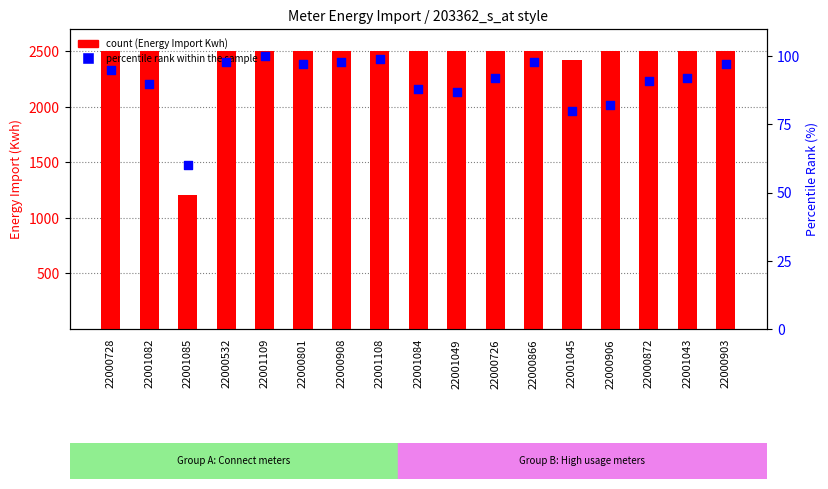

Which series contains the lowest Y value?

percentile rank within the sample